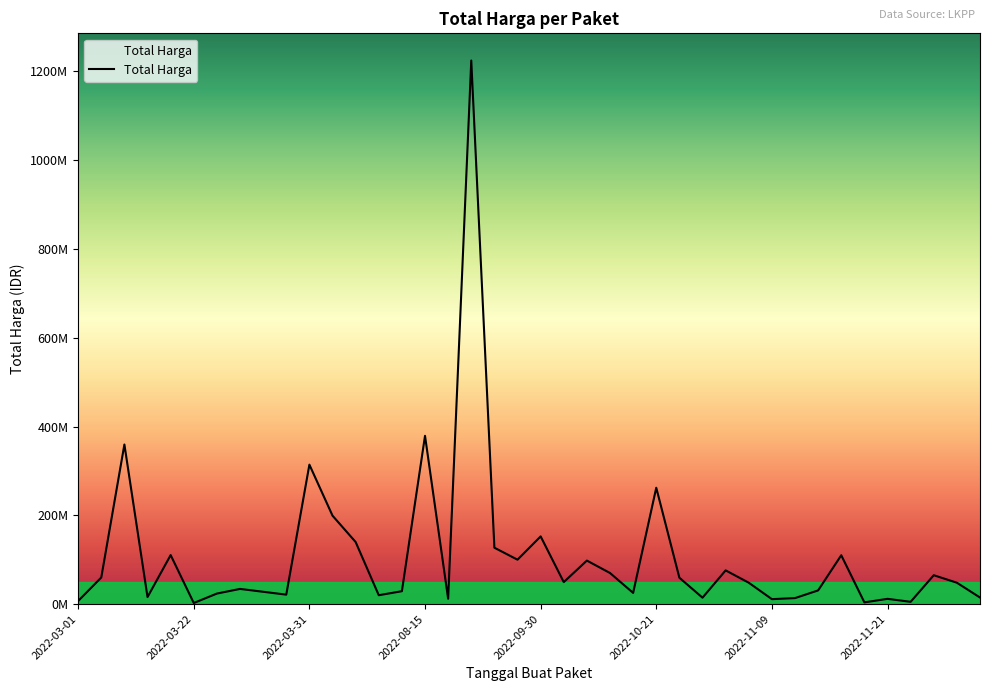

Reading left to right, list all the values displayed in this chart.

6936000	59935000	359500000	15787200	110389990	2395750	23680800	34132505	27720000	21231000	314121780	199200000	139800000	19950000	29000000	379075000	12000000	1224682000	127000000	100000000	152477000	49478000	98000000	70000000	25200000	262118150	59375000	14400000	75920000	48140000	11100000	13442000	30800000	110000000	3825000	11800000	5093000	65000000	48140000	14750000